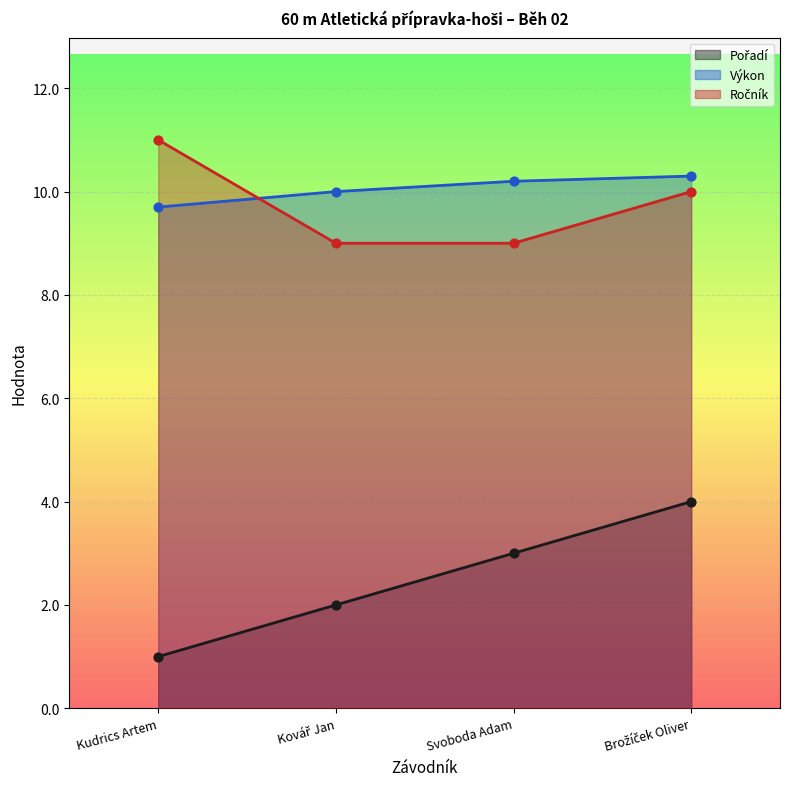

At how many categories does at least one series exceed 2?

4